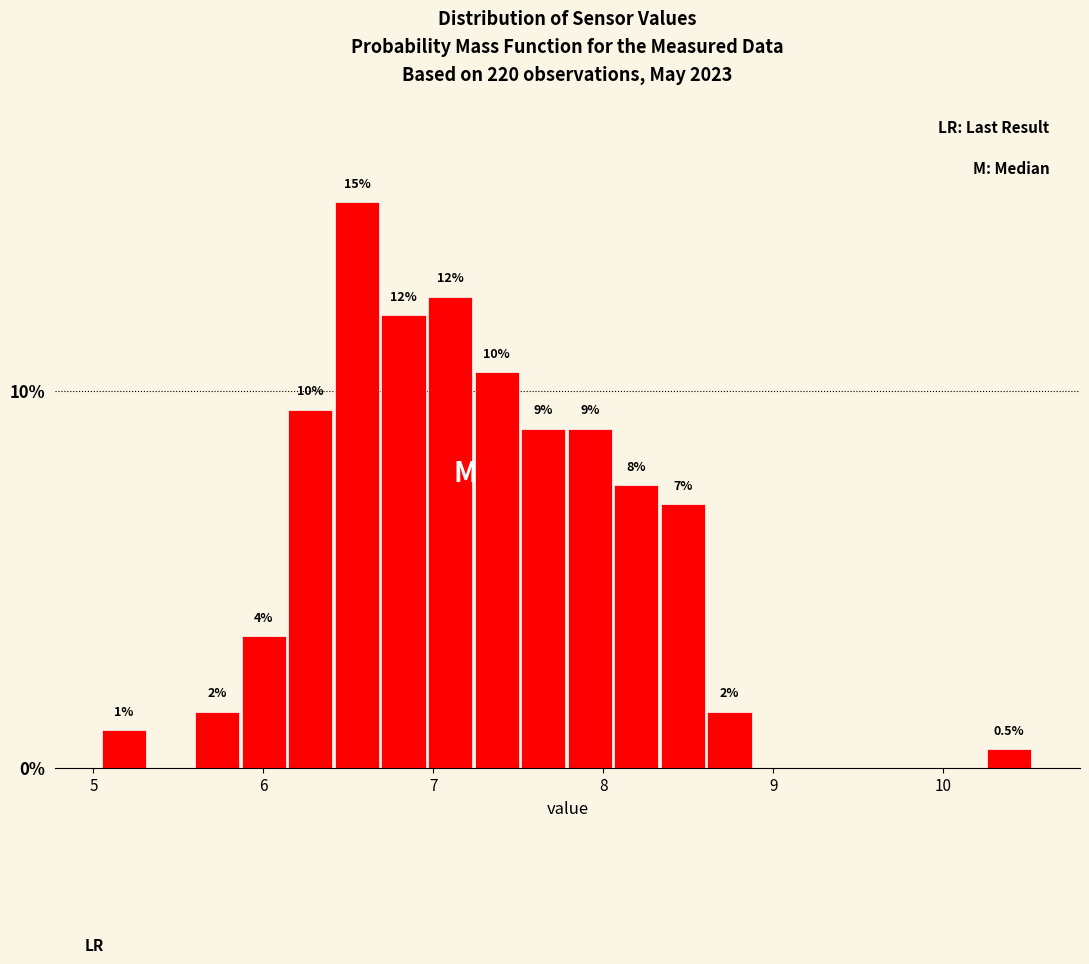

Read against the x-axis, roughly where is the centre of the tallest bar?

6.6